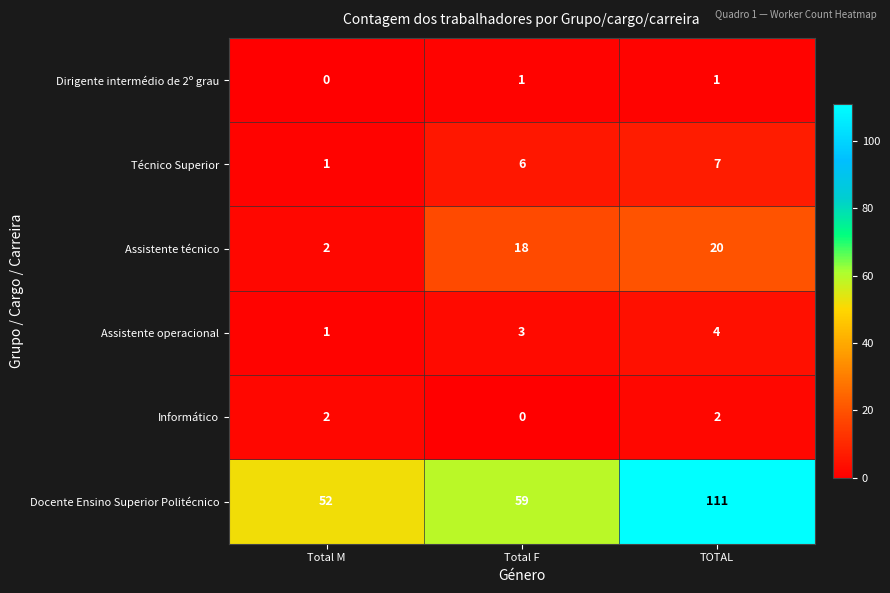

The Docente Ensino Superior Politécnico series shows 15 at Total M. True or false?

False